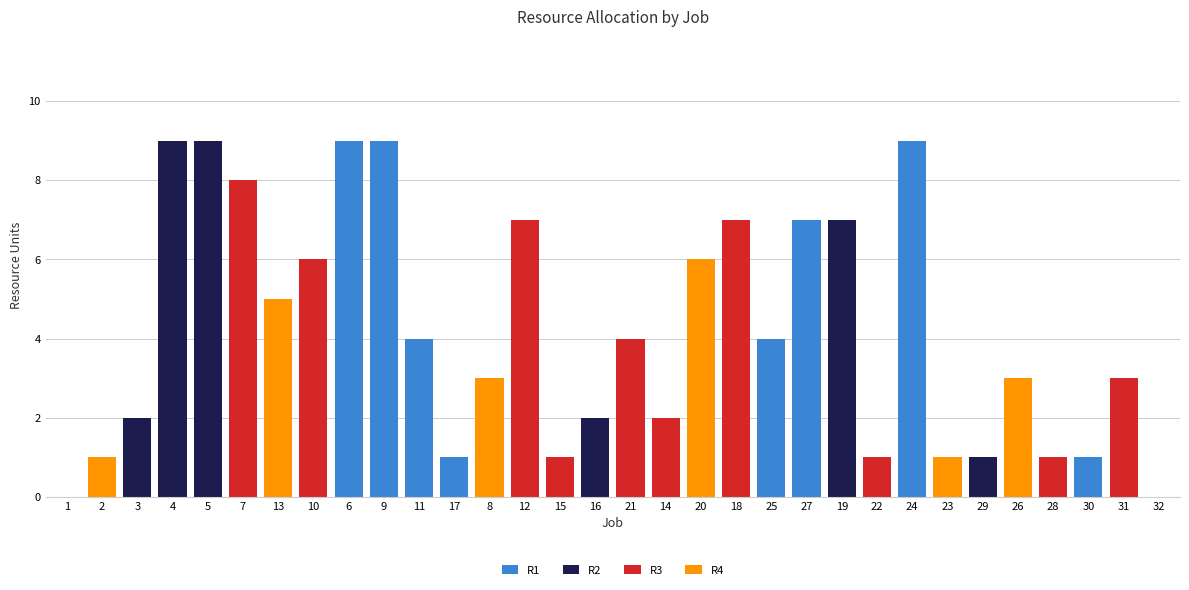

True or false: R2 has a value of 11 at 19.

False